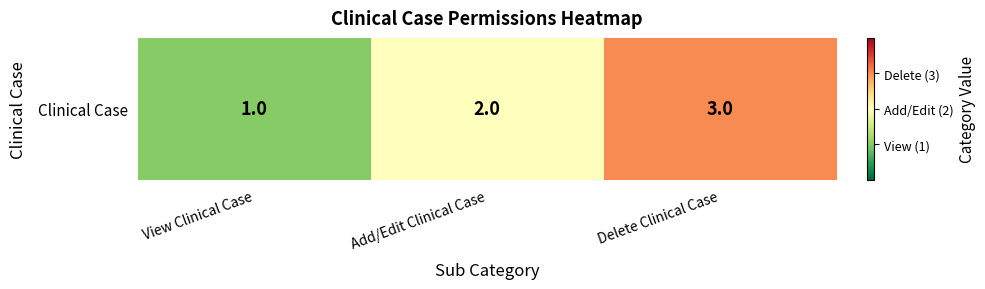

At which label is the value closest to 2?

Add/Edit Clinical Case